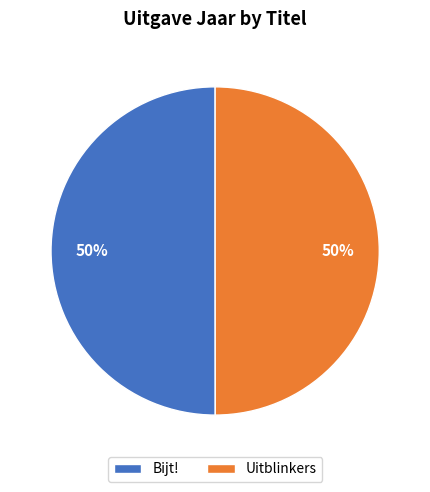

True or false: Bijt! accounts for 50% of the total.

True